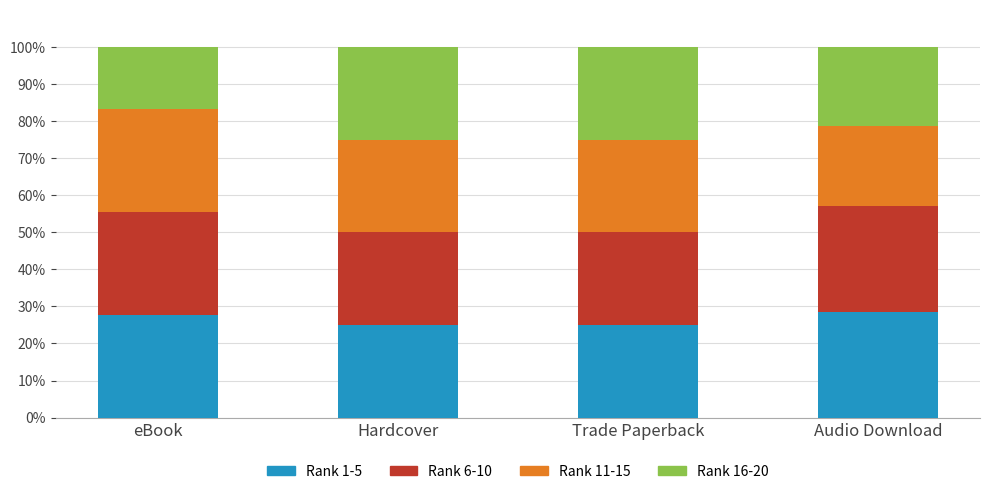

What is the total value across all series at Hardcover?

100.0